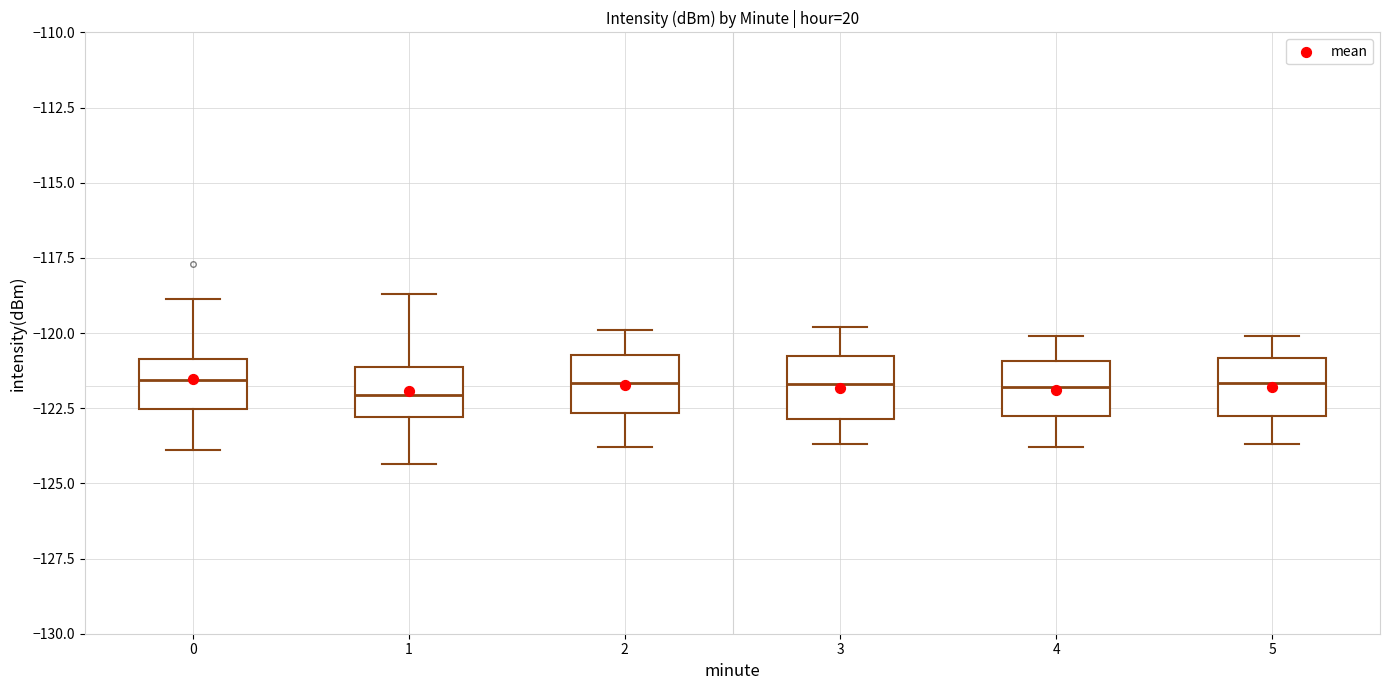

Reading left to right, transcribe this box plot: for each box, give where its median line is, the range the box spans, and where its two whiskers end, as read against the y-axis. The values are not printed on the chart, so give them approximately, as read against the axis.

0: median -121.5, box -122.5 to -121.0, whiskers -124.0 to -119.0
1: median -122.0, box -123.0 to -121.0, whiskers -124.5 to -118.5
2: median -121.5, box -122.5 to -120.5, whiskers -124.0 to -120.0
3: median -121.5, box -123.0 to -121.0, whiskers -123.5 to -120.0
4: median -122.0, box -123.0 to -121.0, whiskers -124.0 to -120.0
5: median -121.5, box -122.5 to -121.0, whiskers -123.5 to -120.0